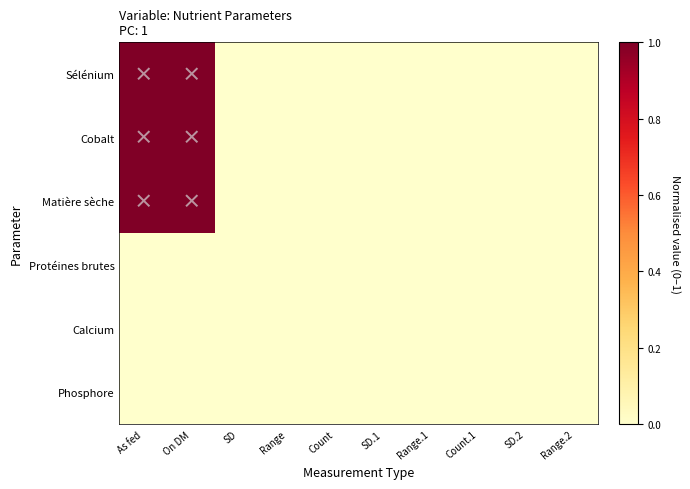

Count the number of data series in this chart.

6